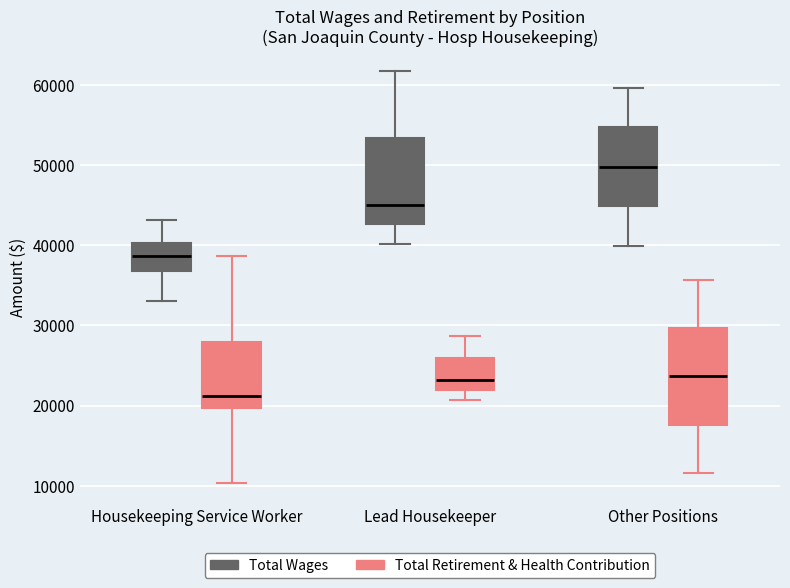

Comparing the boxes themselves (not the whiskers), which one is the tallest?

Other Positions (Total Retirement & Health Contribution)